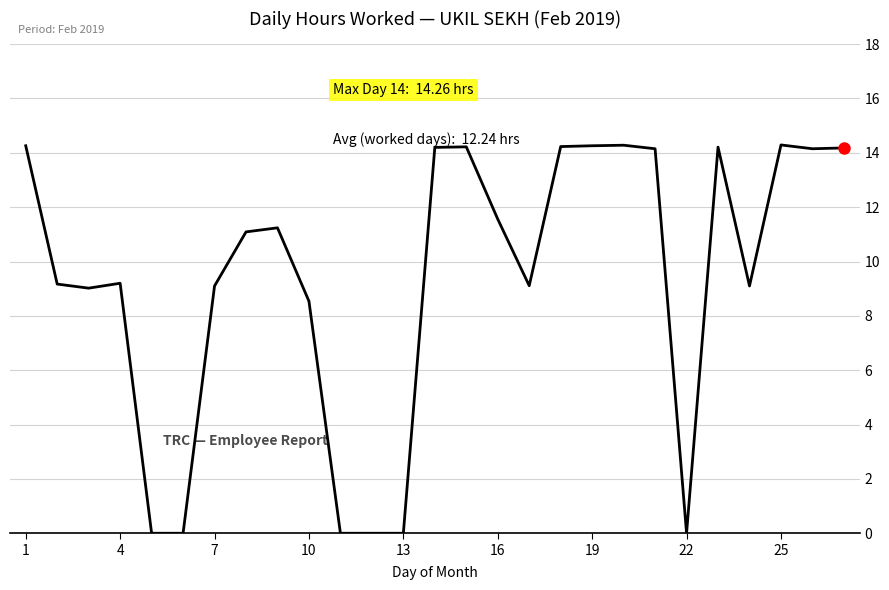

What is the difference between the maximum and minimum values?

14.3